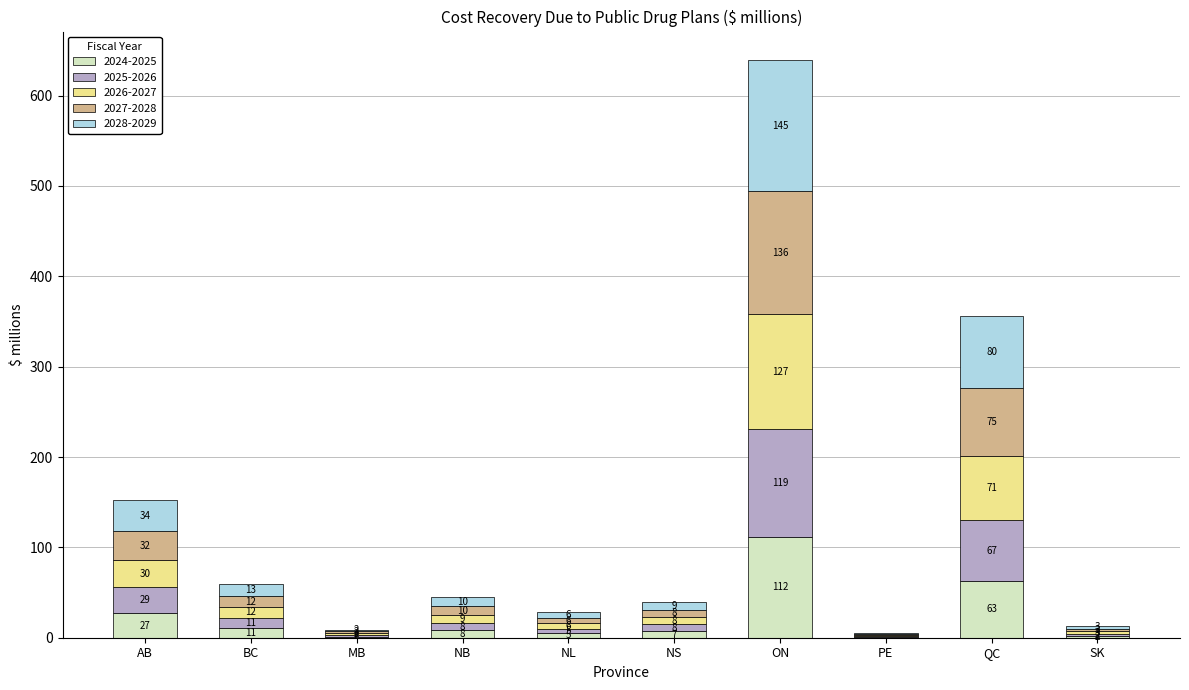

What is the highest value of the 2024-2025 series?

112